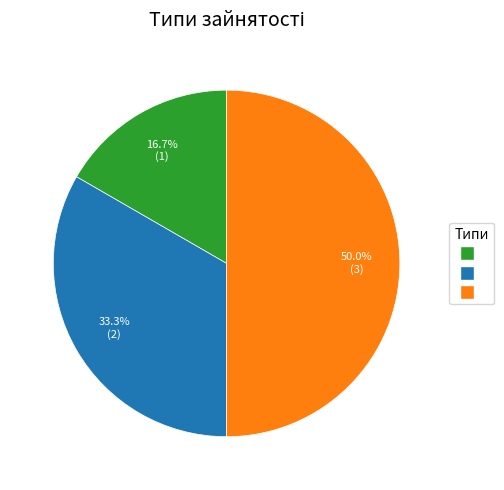

How many segments does this pie chart have?

3